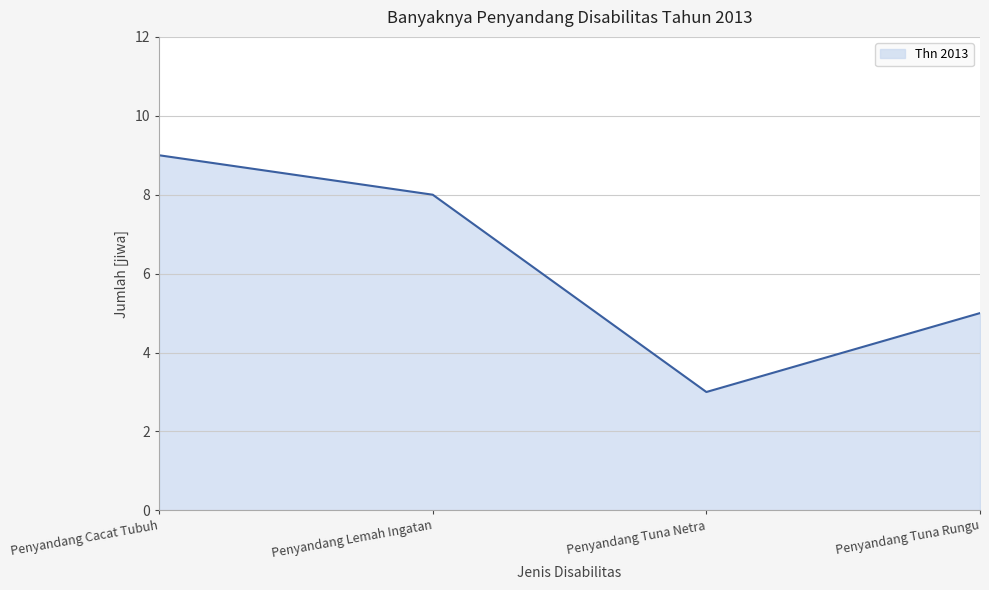

At which label does the data first exceed 8?

Penyandang Cacat Tubuh